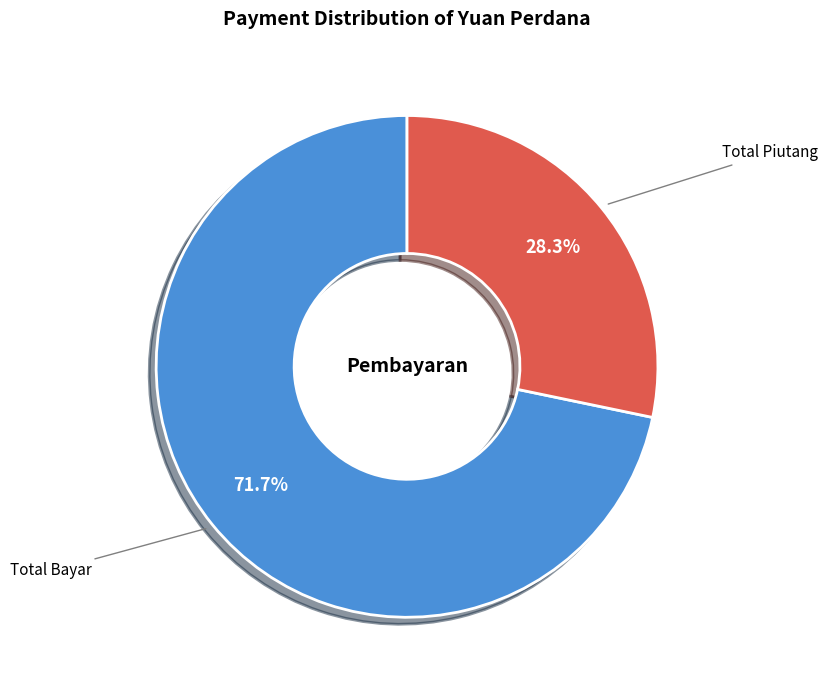

Is there a majority slice in this chart?

Yes